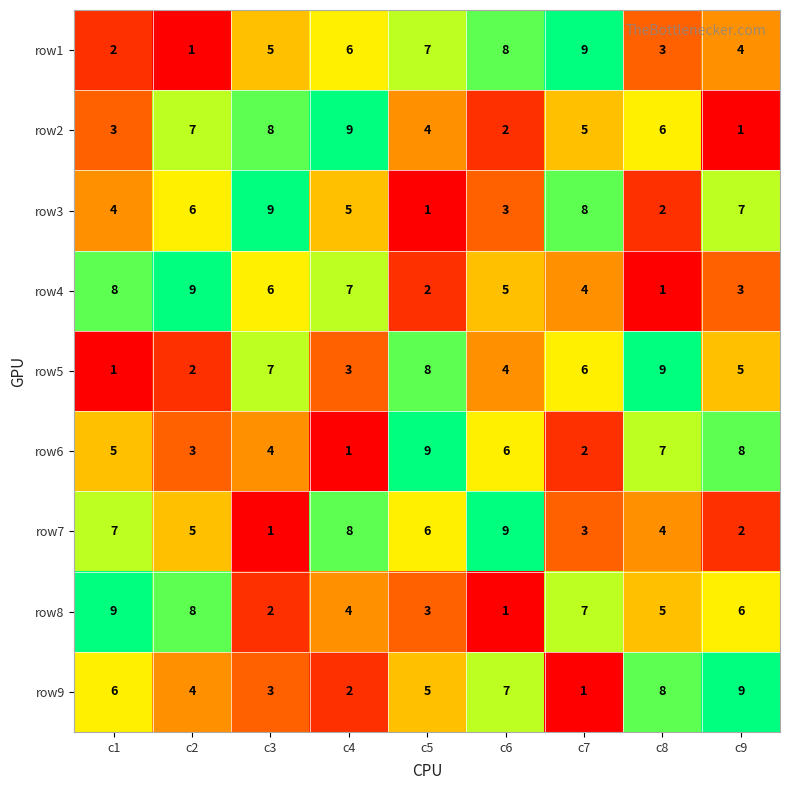

What is the difference between the highest and lowest values at c3?

8